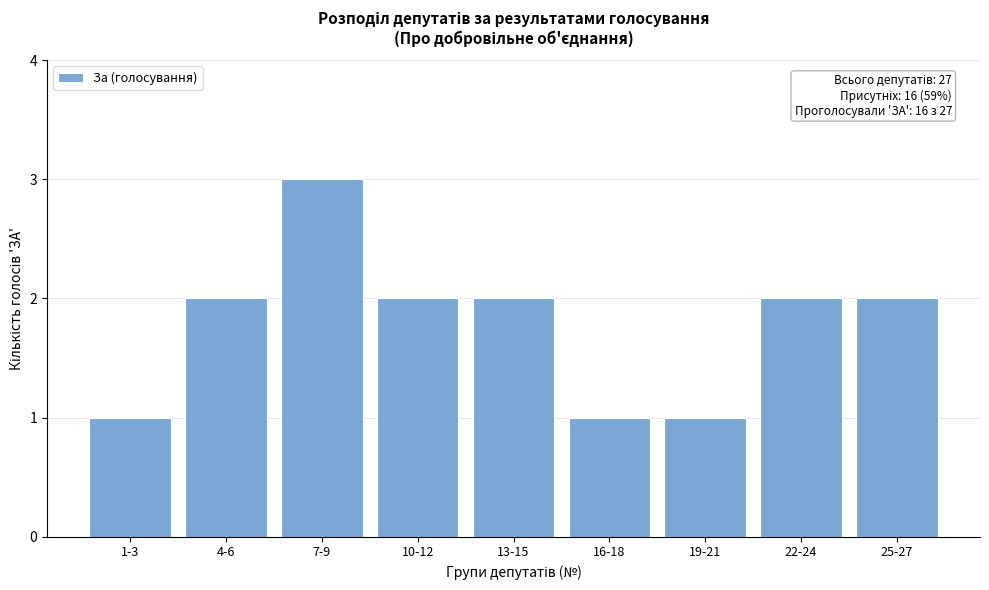

Reading left to right, what are all the values shown in this chart?

1	2	3	2	2	1	1	2	2